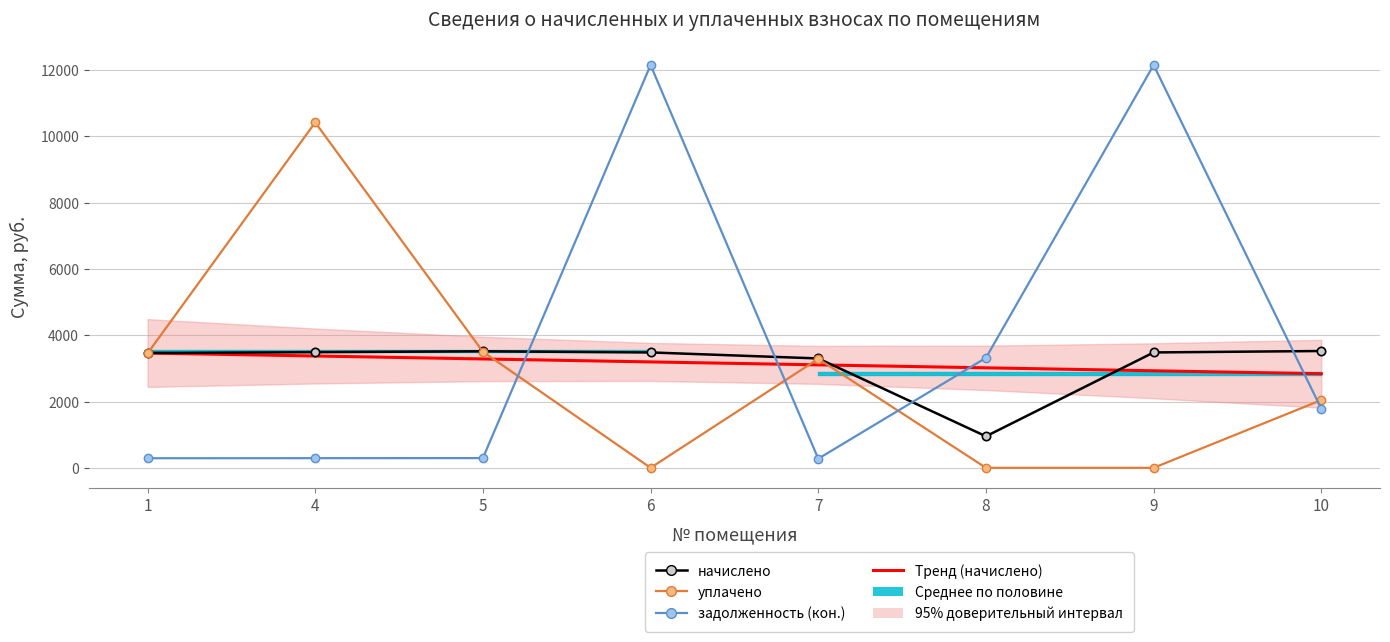

What is the value of the задолженность (кон.) point at the 8th from the left?

1780.4